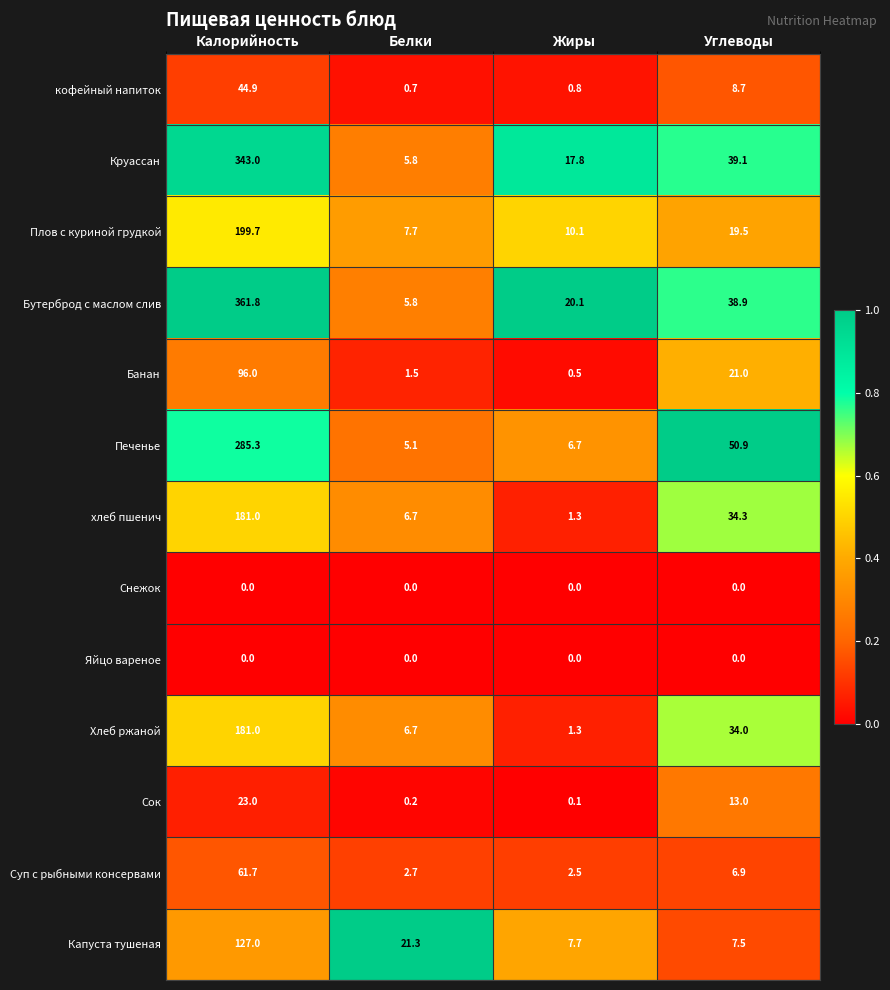

How many data points does each series have?

4